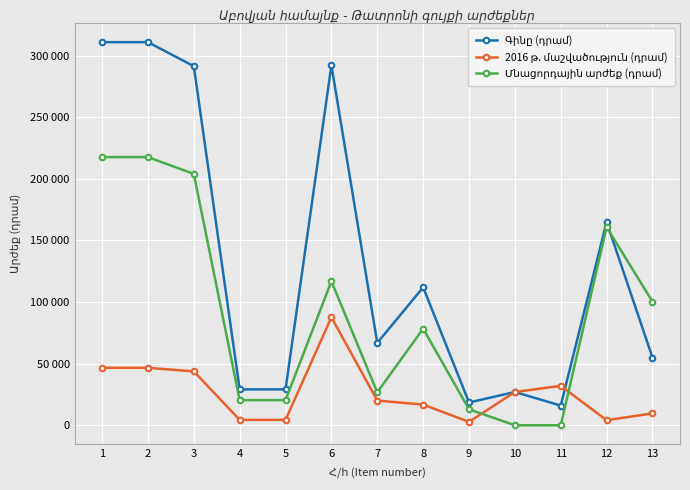

Rank the categories by 2016 թ. մաշվածություն (դրամ) value from lowest to highest.

9, 12, 4, 5, 13, 8, 7, 10, 11, 3, 1, 2, 6